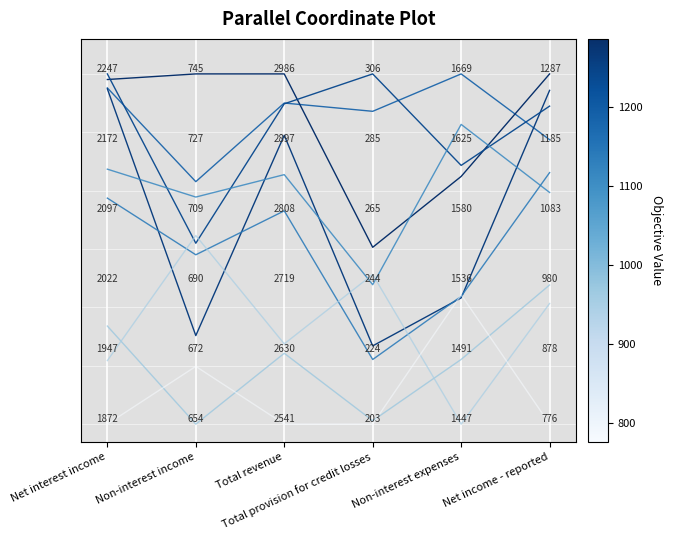

What is the change in value from Non-interest income to Total revenue?

+0.2